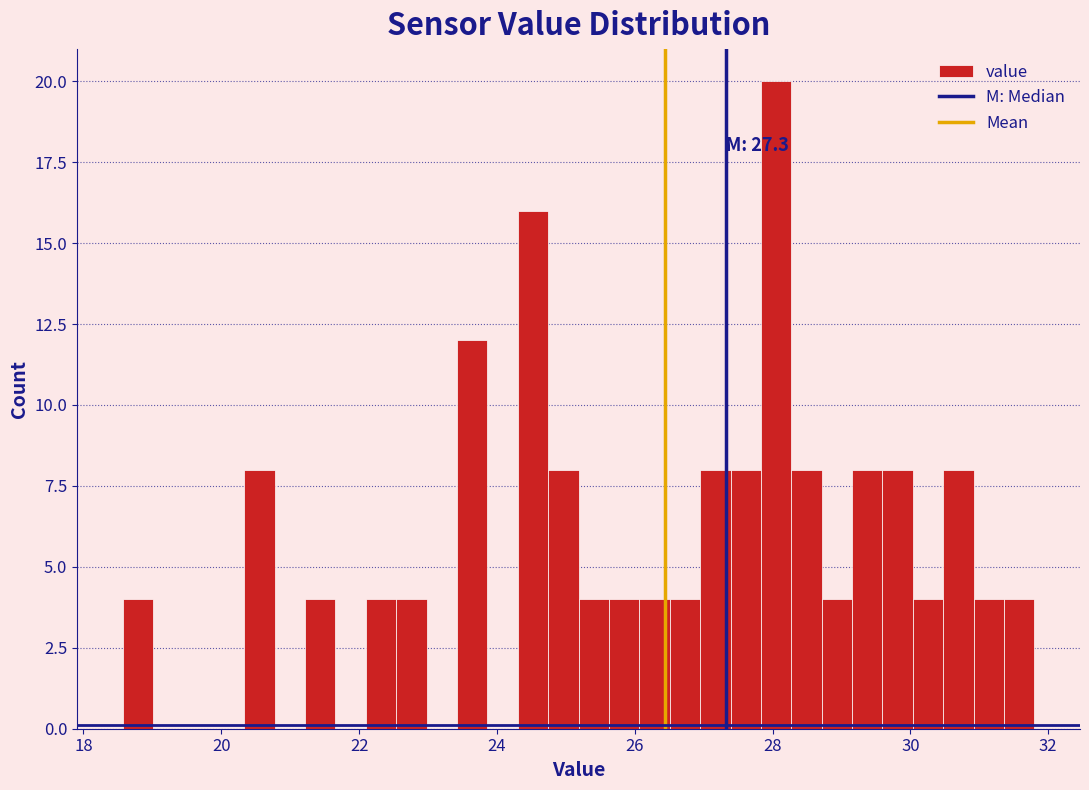

Read against the x-axis, roughly where is the centre of the tallest bar?

28.0